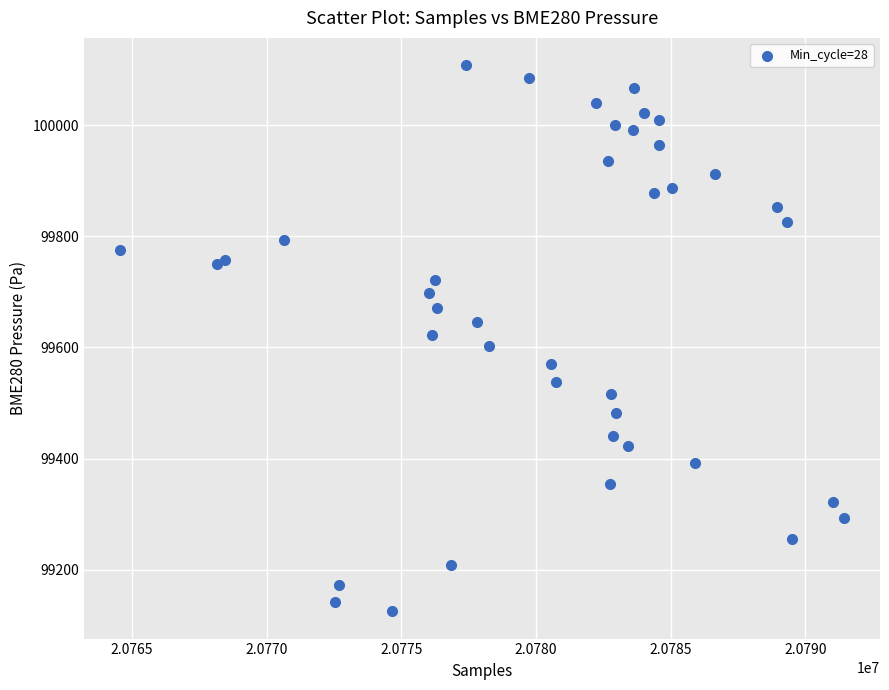

What is the range of Y values (max minus min)?

982.1